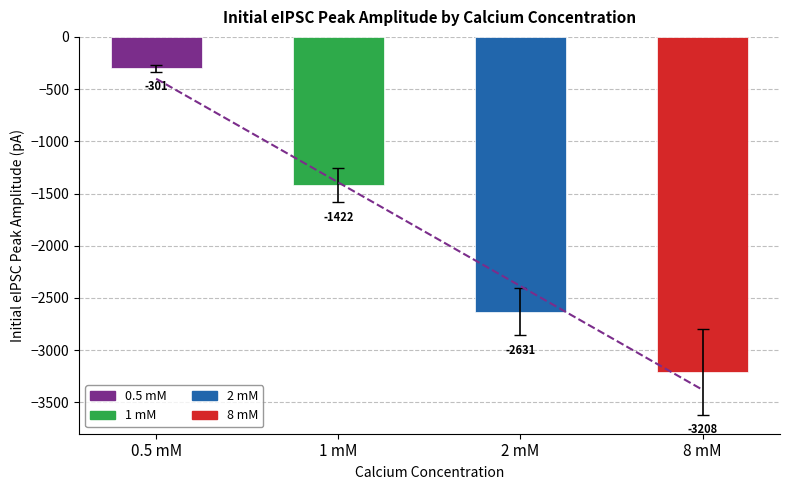

The value of 1 mM at 1 mM is -924.9. True or false?

False